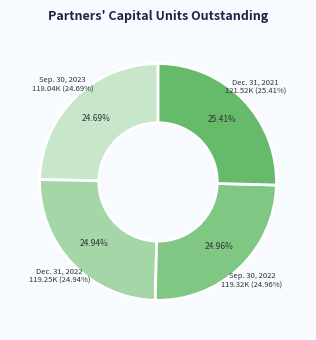

Which has a higher value, Dec. 31, 2021 or Dec. 31, 2022?

Dec. 31, 2021